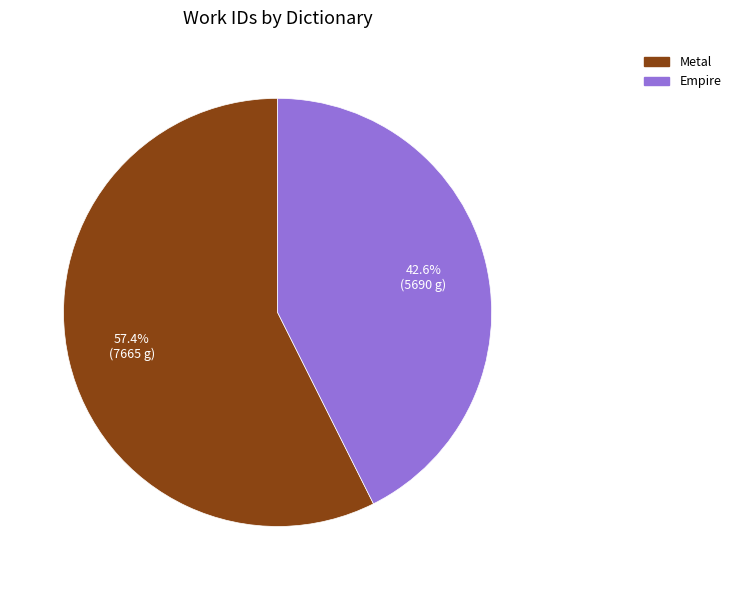

How many slices are in this pie chart?

2